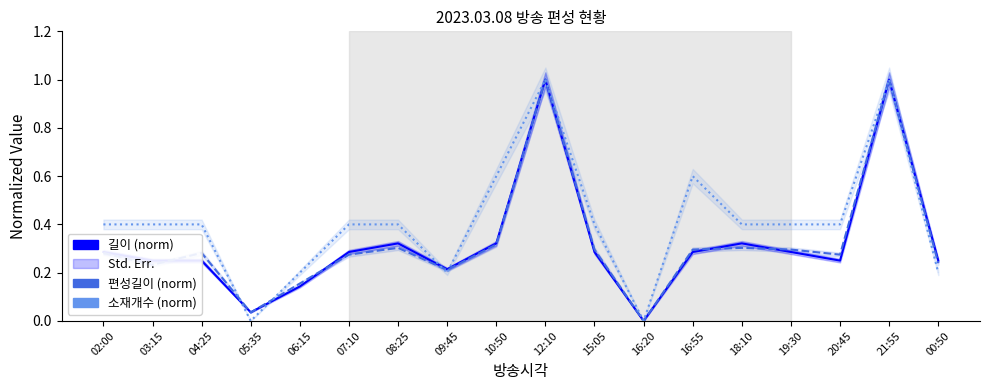

Between 10:50 and 20:45, which is larger?

10:50